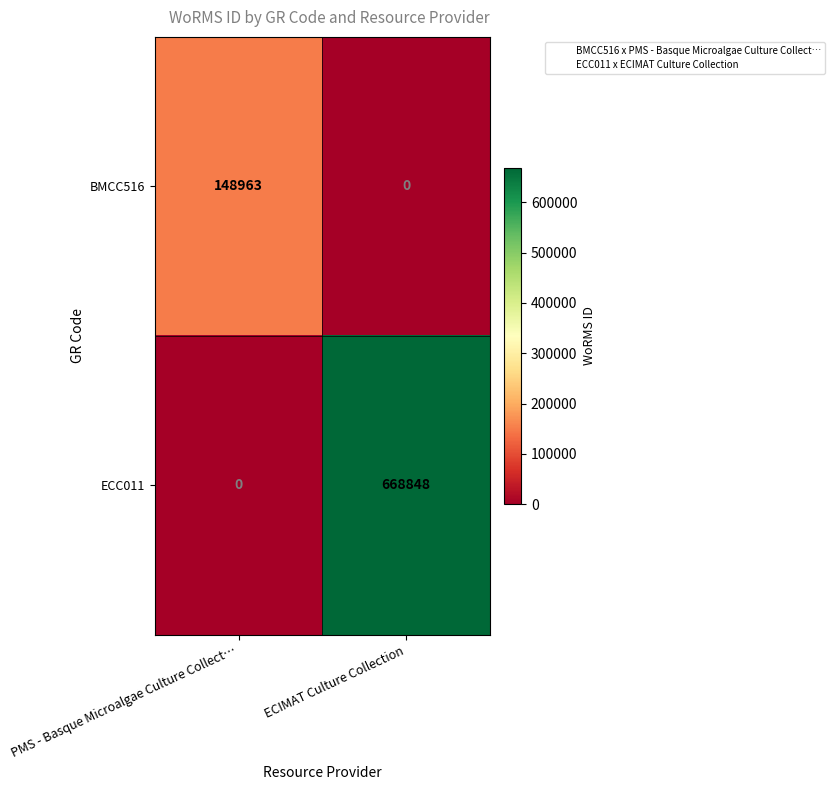

At which category is the sum across all series the highest?

ECIMAT Culture Collection